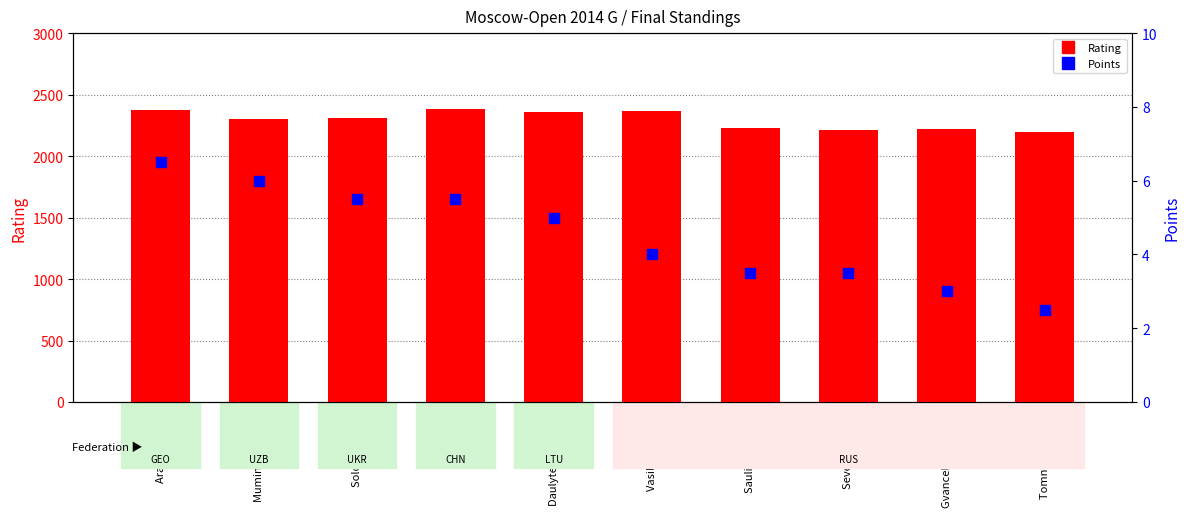

Which series has the largest total across all categories?

Rating